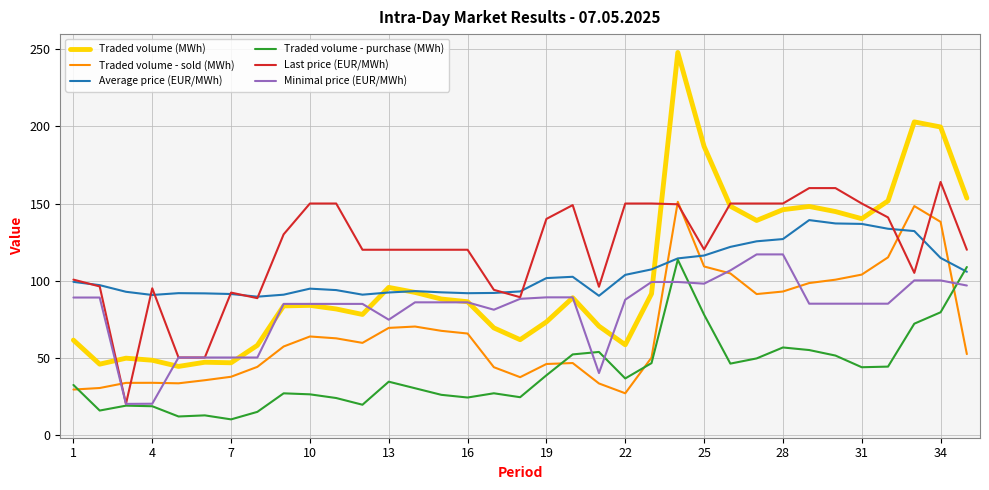

What is the minimum value for Traded volume - sold (MWh)?

26.9